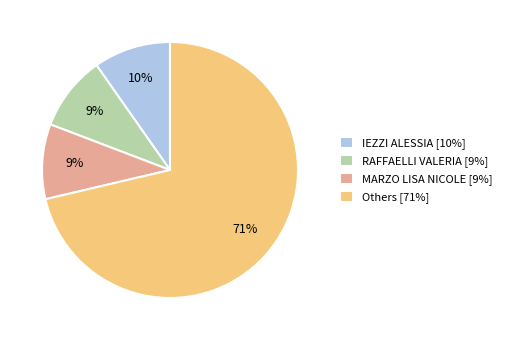

Which slice is the largest?

Others [71%]